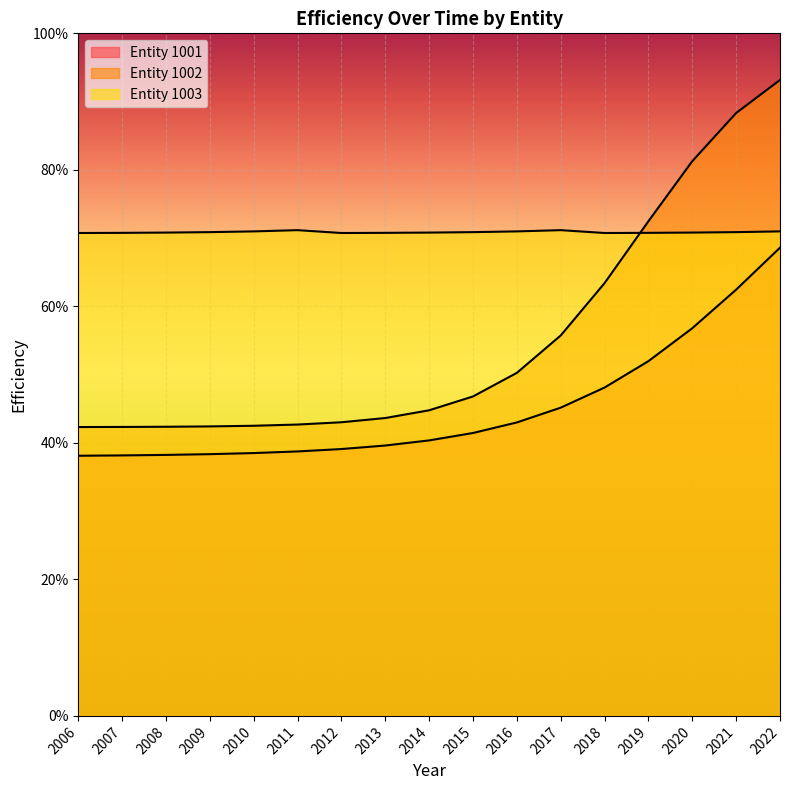

At which category does the chart reach its minimum across all series?

2006